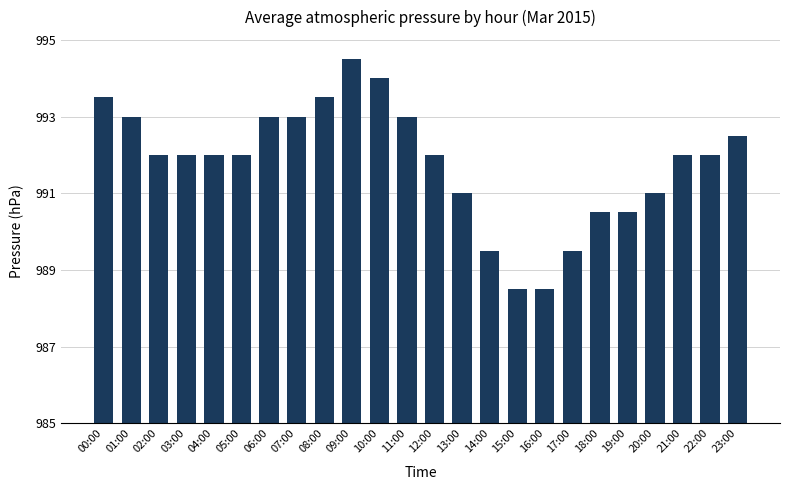

Are the bars horizontal?

No